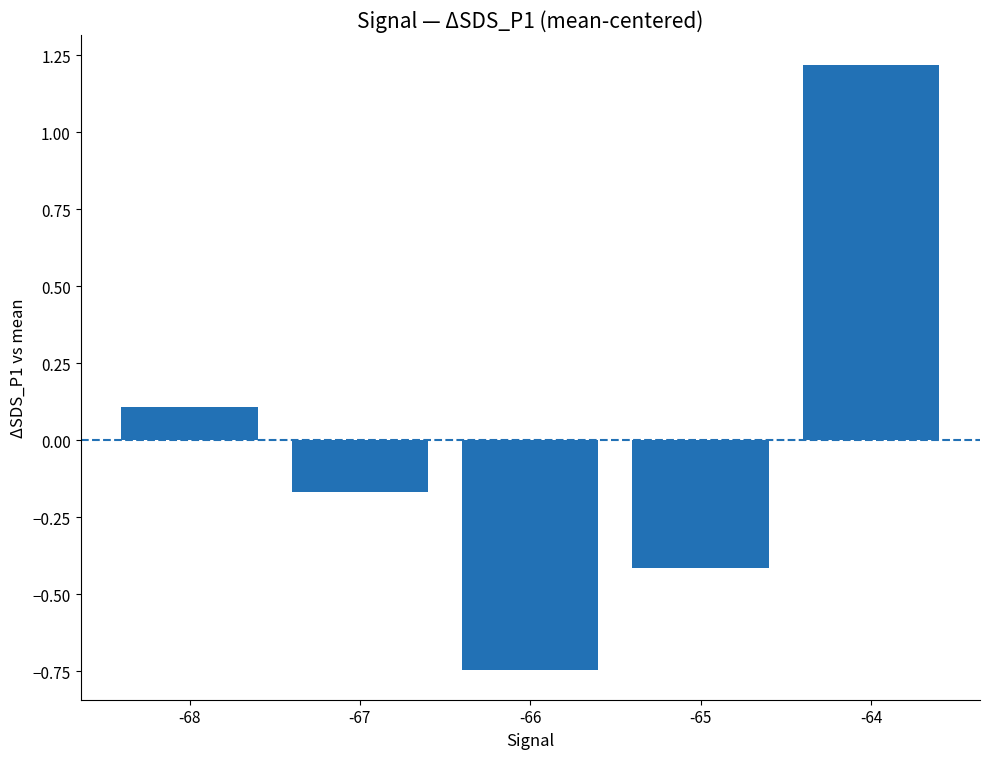

List the labels in order of value, smallest first.

-66, -65, -67, -68, -64